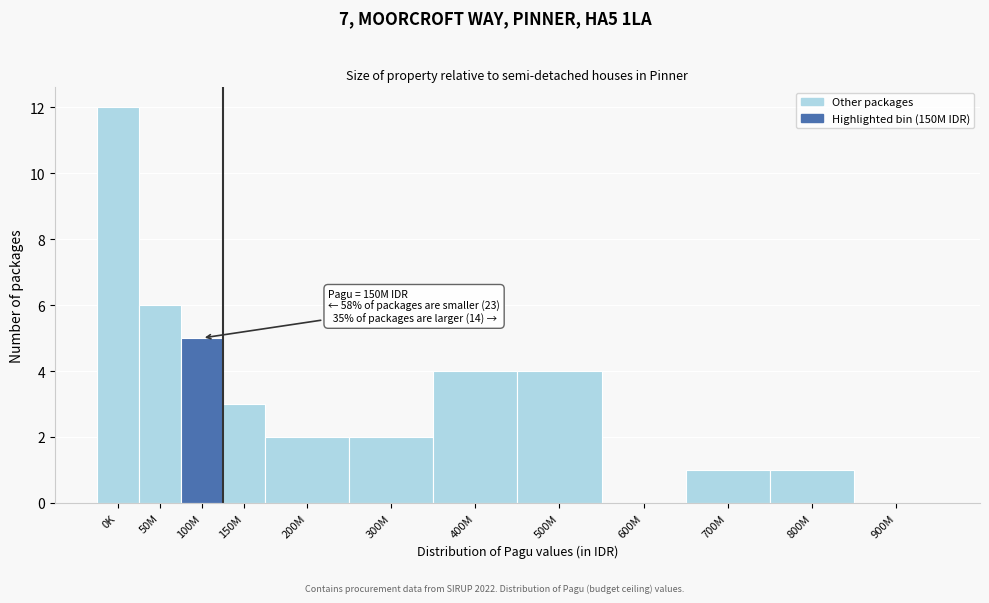

Reading left to right, list all the values displayed in this chart.

0K=12	50M=6	100M=5	150M=3	200M=2	300M=2	400M=4	500M=4	600M=0	700M=1	800M=1	900M=0